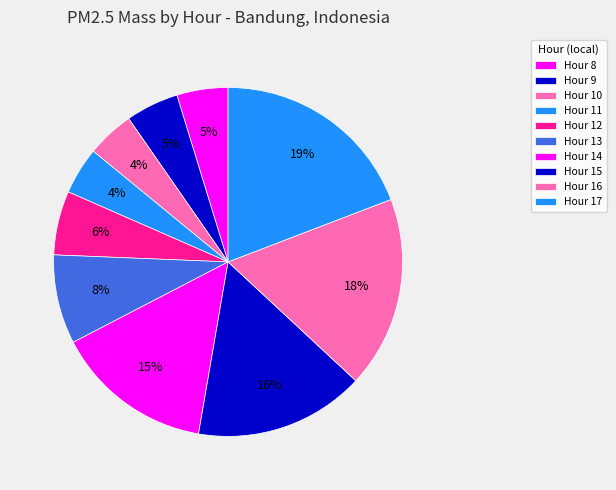

True or false: Hour 15 accounts for 16% of the total.

True